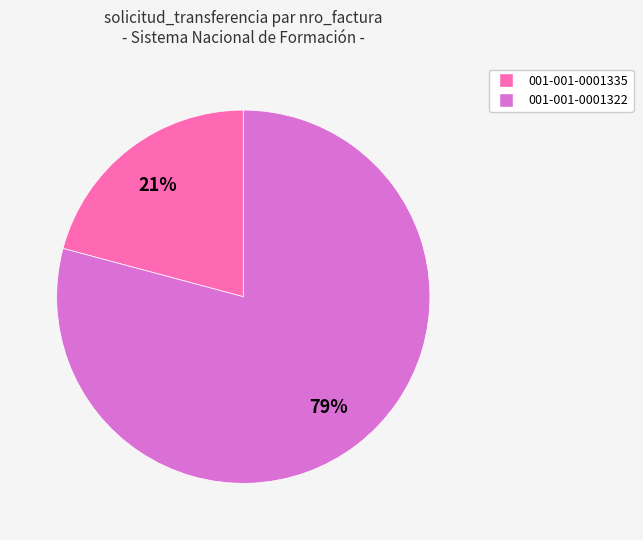

Which category has the biggest portion of the pie?

001-001-0001322